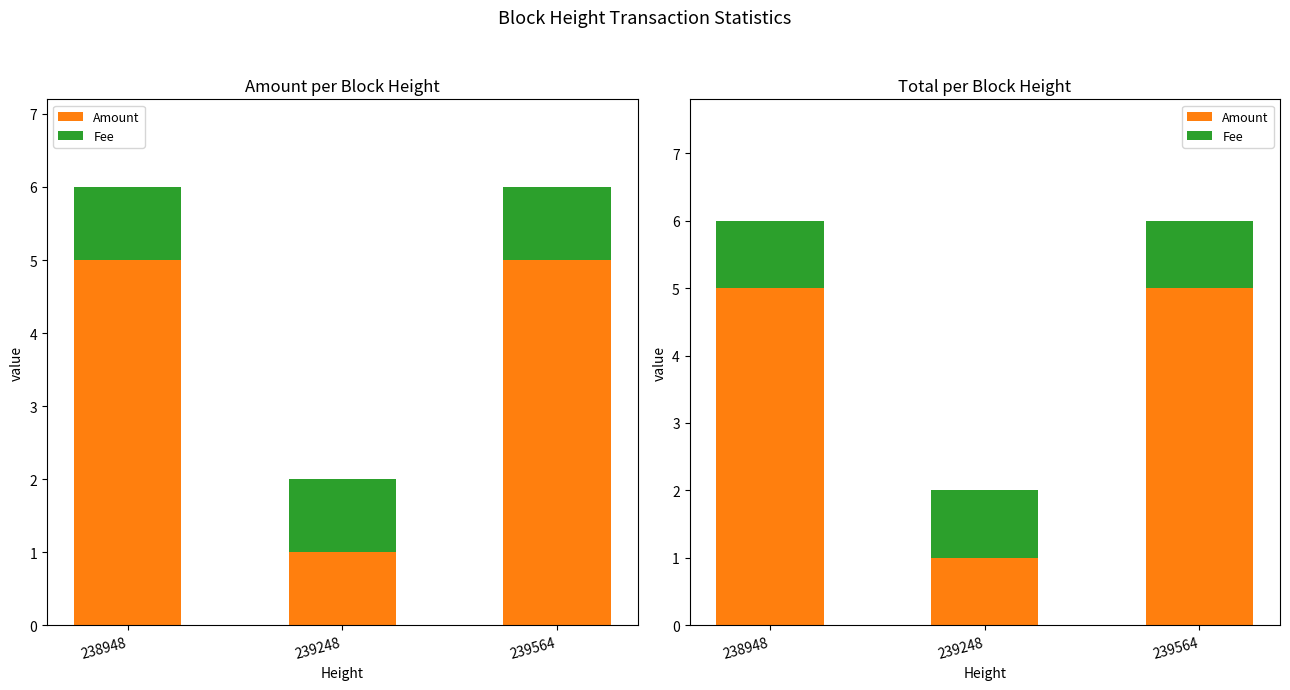

What is the minimum value shown in the chart?

1